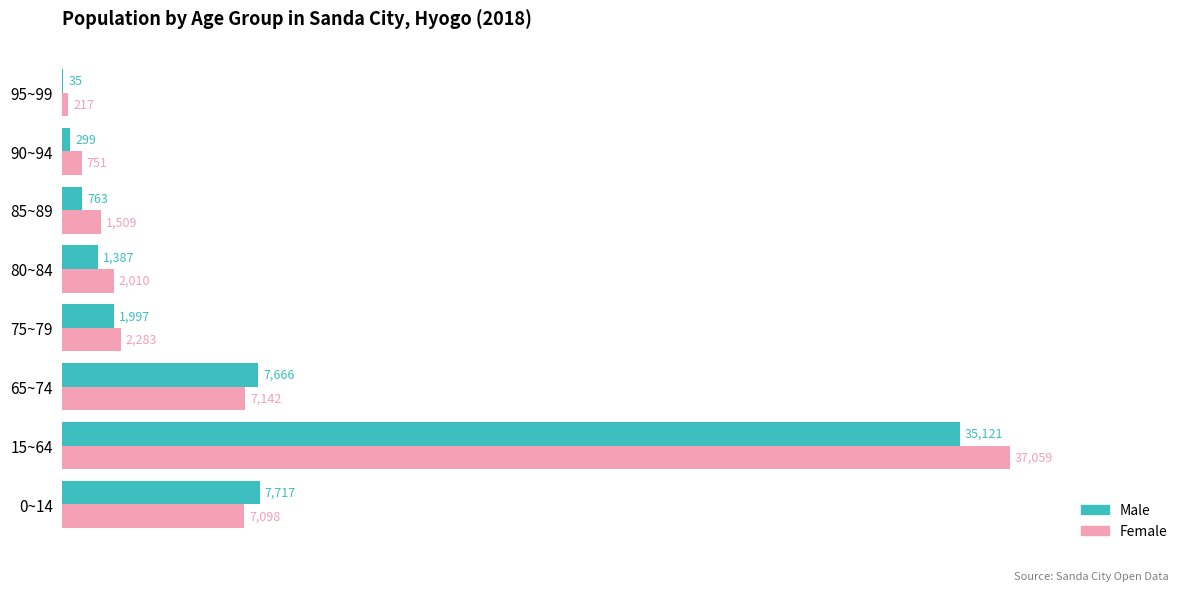

What is the sum of all Male values?

54985